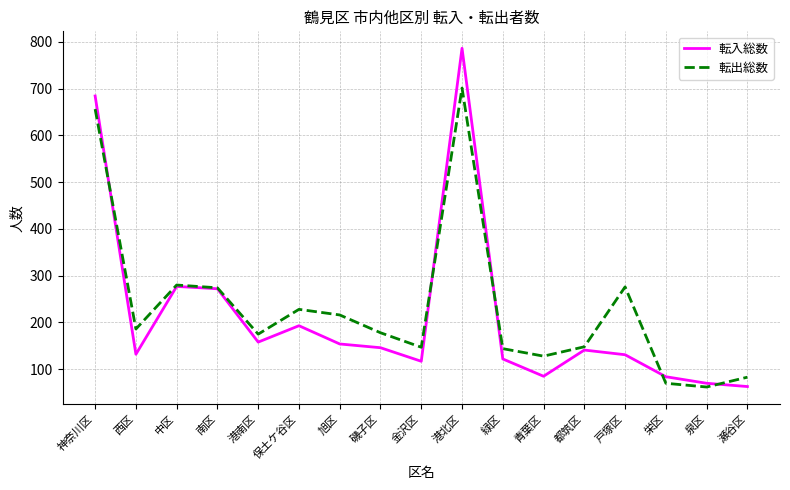

Which category has the highest value across all series?

港北区